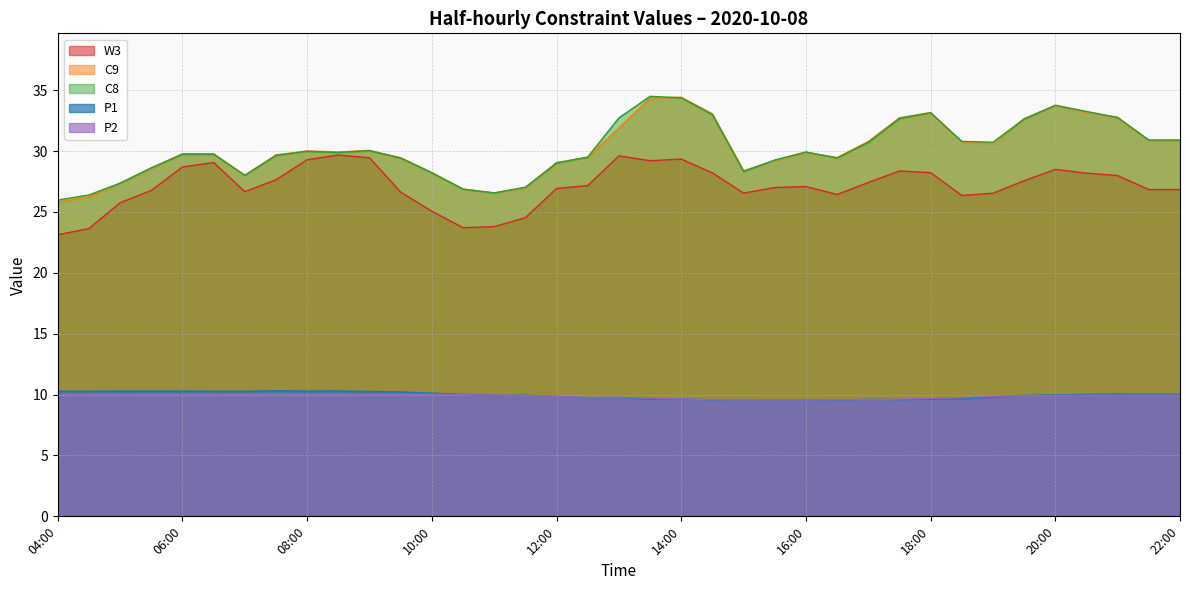

How many data points does each series have?

37